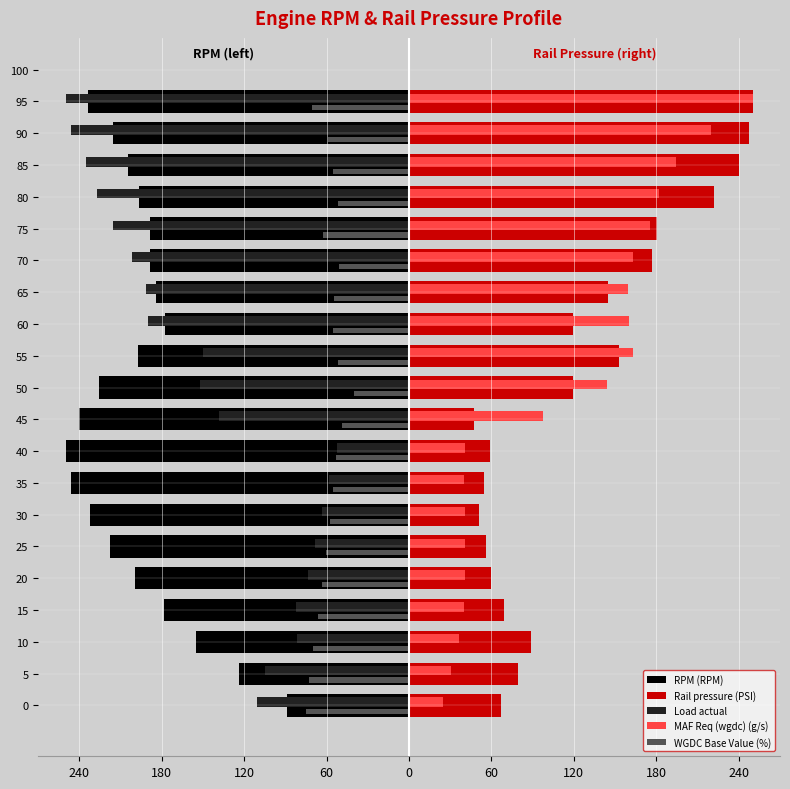

What are all the series names shown in the legend?

RPM (RPM), Rail pressure (PSI), Load actual, MAF Req (wgdc) (g/s), WGDC Base Value (%)